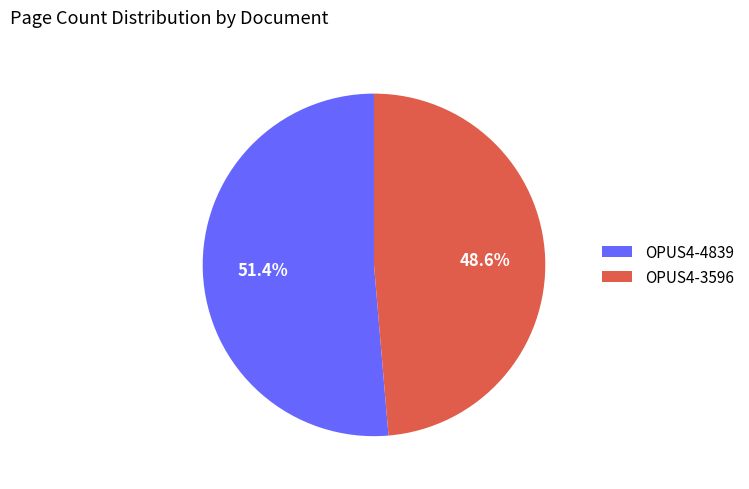

The OPUS4-3596 slice represents 62% of the pie. True or false?

False